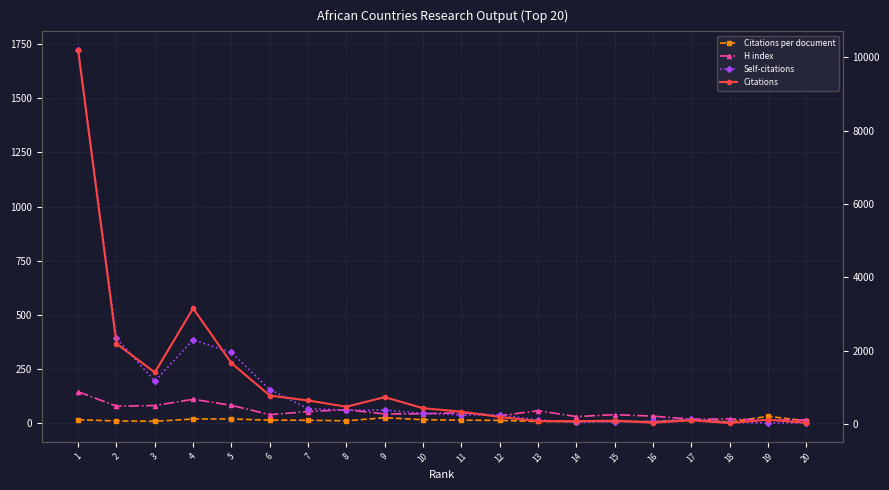

Rank the series by their maximum value, from highest to lowest.

Citations, Self-citations, H index, Citations per document